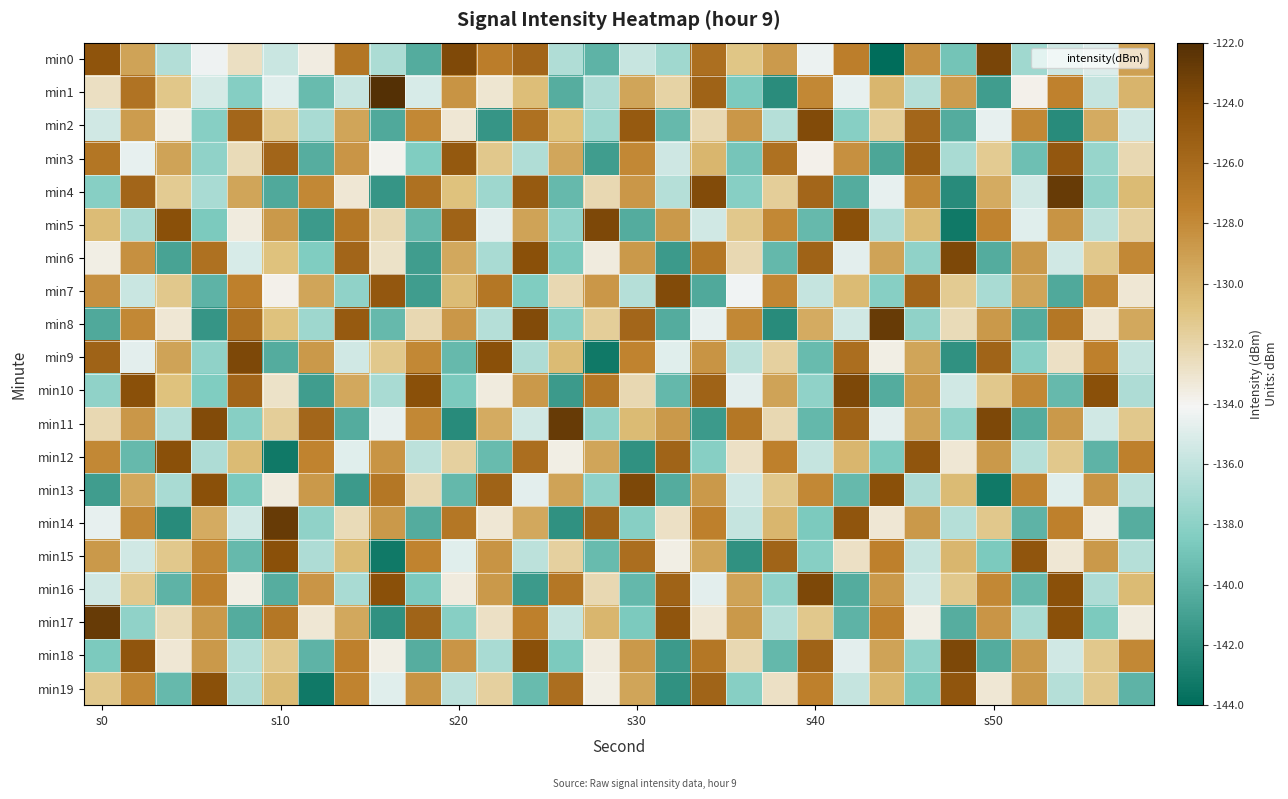

Reading left to right, what are all the values shown in this chart?

min0: -124.4	-129.3	-136.6	-134.4	-132.7	-135.8	-133.5	-126.8	-136.8	-140.3	-123.8	-127.3	-125.7	-136.7	-139.9	-135.8	-137.2	-126.3	-131.1	-128.8	-134.4	-127.3	-144.1	-128.3	-139.0	-123.5	-137.2	-135.5	-135.0	-129.1
min1: -132.7	-126.6	-131.2	-135.3	-138.3	-134.8	-139.4	-135.8	-122.0	-135.2	-128.4	-133.1	-130.7	-140.2	-136.8	-129.3	-131.9	-125.4	-138.7	-142.1	-127.9	-134.6	-130.2	-136.4	-128.9	-141.2	-133.8	-127.6	-135.9	-130.1
min2: -135.4	-128.9	-133.7	-138.2	-125.8	-131.4	-136.9	-129.3	-140.6	-127.9	-133.2	-141.7	-126.5	-130.8	-137.3	-124.9	-139.6	-132.2	-128.7	-136.4	-123.9	-138.2	-131.6	-125.8	-140.3	-134.6	-127.9	-142.2	-129.7	-135.4
min3: -126.8	-134.6	-129.2	-137.9	-132.4	-125.7	-140.2	-128.6	-133.9	-138.4	-124.8	-131.2	-136.7	-129.4	-141.2	-127.9	-135.6	-130.2	-138.9	-126.5	-133.8	-128.3	-140.7	-125.2	-136.9	-131.4	-139.2	-124.7	-137.6	-132.2
min4: -138.2	-125.7	-131.4	-136.9	-129.3	-140.6	-127.9	-133.2	-141.7	-126.5	-130.8	-137.3	-124.9	-139.6	-132.2	-128.7	-136.4	-123.9	-138.2	-131.6	-125.8	-140.3	-134.6	-127.9	-142.2	-129.7	-135.4	-122.8	-137.9	-130.4
min5: -130.6	-136.9	-124.2	-138.7	-133.4	-128.8	-141.3	-126.9	-132.2	-139.7	-125.5	-134.8	-129.2	-137.9	-123.7	-140.3	-128.8	-135.4	-131.2	-127.9	-139.6	-124.2	-136.8	-130.4	-143.2	-127.7	-134.9	-128.4	-136.2	-131.8
min6: -133.7	-128.3	-140.9	-126.5	-135.2	-130.8	-138.4	-125.7	-132.9	-141.2	-129.6	-136.9	-124.2	-138.7	-133.4	-128.8	-141.3	-126.9	-132.2	-139.7	-125.5	-134.8	-129.2	-137.9	-123.7	-140.3	-128.8	-135.4	-131.2	-127.9
min7: -128.3	-135.7	-131.2	-139.9	-127.5	-133.8	-129.3	-137.9	-124.7	-141.2	-130.6	-126.9	-138.4	-132.2	-128.7	-136.4	-123.9	-140.6	-134.2	-127.8	-135.9	-130.4	-138.2	-125.7	-131.4	-136.9	-129.3	-140.6	-127.9	-133.2
min8: -140.6	-127.9	-133.2	-141.7	-126.5	-130.8	-137.3	-124.9	-139.6	-132.2	-128.7	-136.4	-123.9	-138.2	-131.6	-125.8	-140.3	-134.6	-127.9	-142.2	-129.7	-135.4	-122.8	-137.9	-132.4	-128.8	-140.3	-126.9	-133.2	-129.6
min9: -125.5	-134.8	-129.2	-137.9	-123.7	-140.3	-128.8	-135.4	-131.2	-127.9	-139.6	-124.2	-136.8	-130.4	-143.2	-127.7	-134.9	-128.4	-136.2	-131.8	-139.4	-126.2	-133.7	-129.3	-141.9	-125.6	-138.2	-132.8	-127.5	-135.9
min10: -137.9	-124.2	-130.8	-138.4	-125.7	-132.9	-141.2	-129.6	-136.9	-124.2	-138.7	-133.4	-128.8	-141.3	-126.9	-132.2	-139.7	-125.5	-134.8	-129.2	-137.9	-123.7	-140.3	-128.8	-135.4	-131.2	-127.9	-139.6	-124.2	-136.8
min11: -132.2	-128.7	-136.4	-123.9	-138.2	-131.6	-125.8	-140.3	-134.6	-127.9	-142.2	-129.7	-135.4	-122.8	-137.9	-130.4	-128.8	-141.3	-126.9	-132.2	-139.7	-125.5	-134.8	-129.2	-137.9	-123.7	-140.3	-128.8	-135.4	-131.2
min12: -127.9	-139.6	-124.2	-136.8	-130.4	-143.2	-127.7	-134.9	-128.4	-136.2	-131.8	-139.4	-126.2	-133.7	-129.3	-141.9	-125.6	-138.2	-132.8	-127.5	-135.9	-130.2	-138.7	-124.6	-133.2	-128.8	-136.4	-131.2	-139.9	-127.5
min13: -141.2	-129.6	-136.9	-124.2	-138.7	-133.4	-128.8	-141.3	-126.9	-132.2	-139.7	-125.5	-134.8	-129.2	-137.9	-123.7	-140.3	-128.8	-135.4	-131.2	-127.9	-139.6	-124.2	-136.8	-130.4	-143.2	-127.7	-134.9	-128.4	-136.2
min14: -134.6	-127.9	-142.2	-129.7	-135.4	-122.8	-137.9	-132.4	-128.8	-140.3	-126.9	-133.2	-129.6	-141.9	-125.6	-138.2	-132.8	-127.5	-135.9	-130.2	-138.7	-124.6	-133.2	-128.8	-136.4	-131.2	-139.9	-127.5	-133.7	-140.2
min15: -128.8	-135.4	-131.2	-127.9	-139.6	-124.2	-136.8	-130.4	-143.2	-127.7	-134.9	-128.4	-136.2	-131.8	-139.4	-126.2	-133.7	-129.3	-141.9	-125.6	-138.2	-132.8	-127.5	-135.9	-130.2	-138.7	-124.6	-133.2	-128.8	-136.4
min16: -135.4	-131.2	-139.9	-127.5	-133.7	-140.2	-128.6	-136.9	-124.2	-138.7	-133.4	-128.8	-141.3	-126.9	-132.2	-139.7	-125.5	-134.8	-129.2	-137.9	-123.7	-140.3	-128.8	-135.4	-131.2	-127.9	-139.6	-124.2	-136.8	-130.4
min17: -122.8	-137.9	-132.4	-128.8	-140.3	-126.9	-133.2	-129.6	-141.9	-125.6	-138.2	-132.8	-127.5	-135.9	-130.2	-138.7	-124.6	-133.2	-128.8	-136.4	-131.2	-139.9	-127.5	-133.7	-140.2	-128.6	-136.9	-124.2	-138.7	-133.4
min18: -138.7	-124.6	-133.2	-128.8	-136.4	-131.2	-139.9	-127.5	-133.7	-140.2	-128.6	-136.9	-124.2	-138.7	-133.4	-128.8	-141.3	-126.9	-132.2	-139.7	-125.5	-134.8	-129.2	-137.9	-123.7	-140.3	-128.8	-135.4	-131.2	-127.9
min19: -131.2	-127.9	-139.6	-124.2	-136.8	-130.4	-143.2	-127.7	-134.9	-128.4	-136.2	-131.8	-139.4	-126.2	-133.7	-129.3	-141.9	-125.6	-138.2	-132.8	-127.5	-135.9	-130.2	-138.7	-124.6	-133.2	-128.8	-136.4	-131.2	-139.9